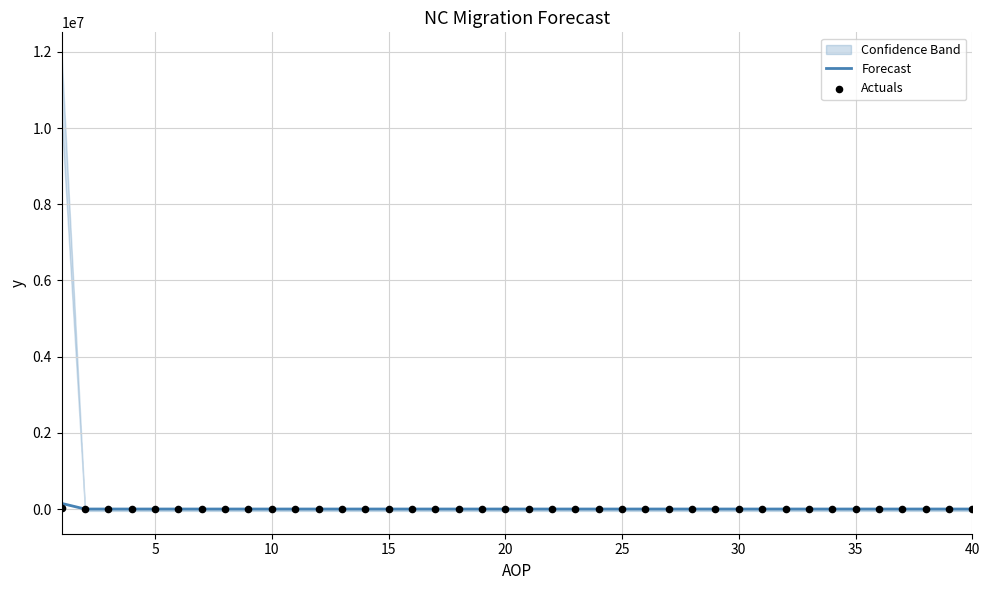

Which series has the widest spread of Y values?

Forecast